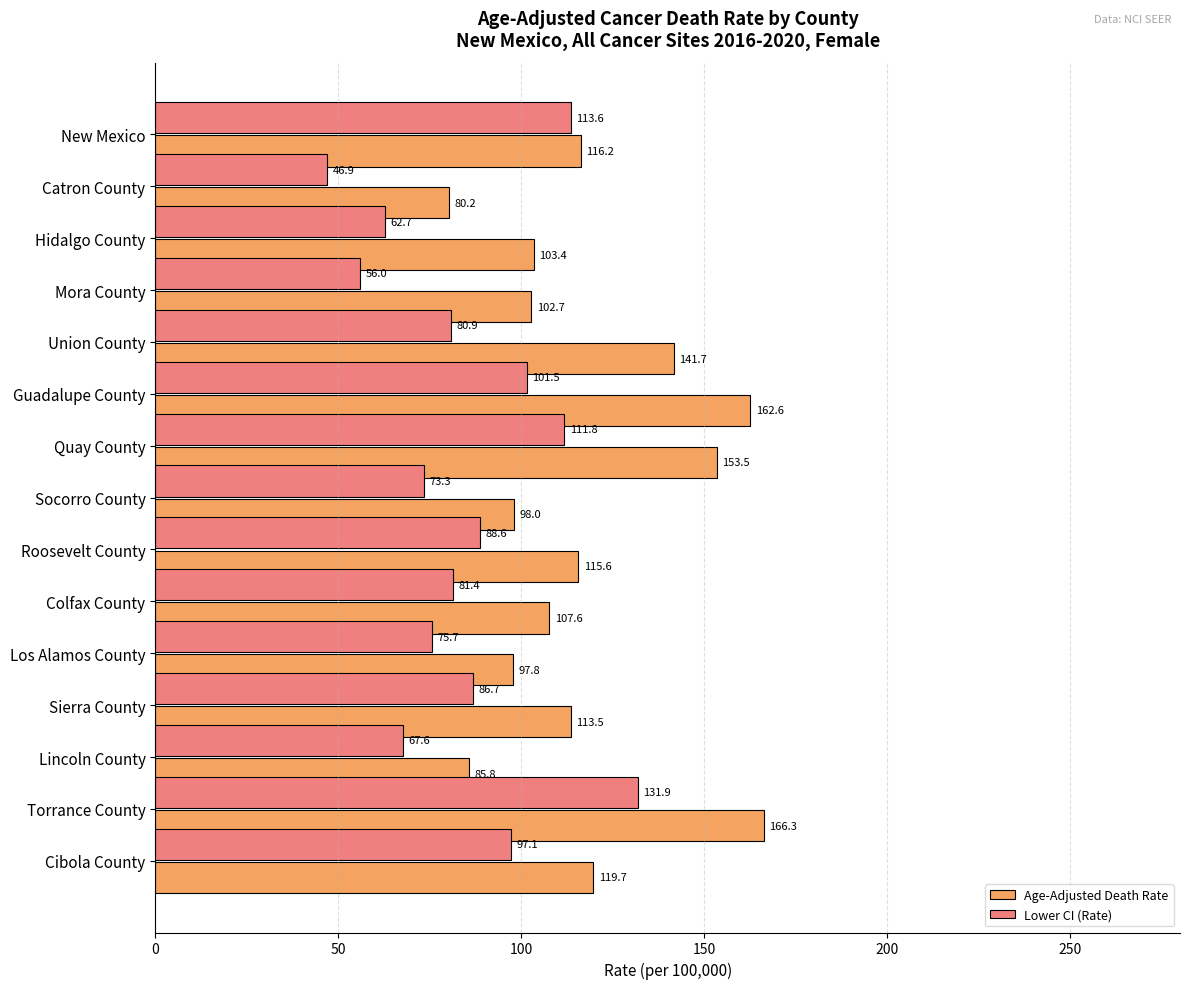

At which label does Lower CI (Rate) reach its peak?

Torrance County